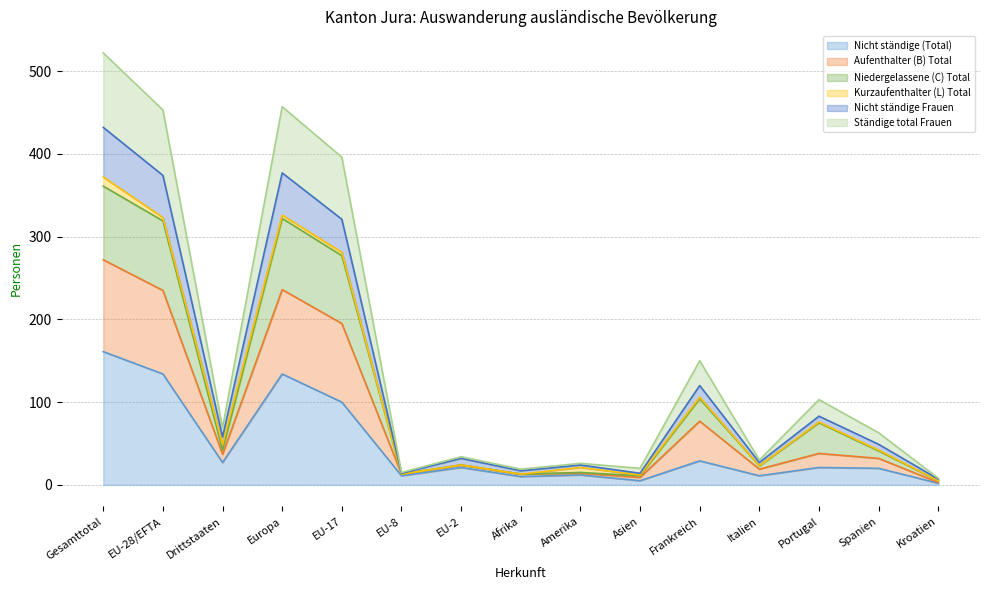

Which has a higher value, Gesamttotal or EU-8?

Gesamttotal